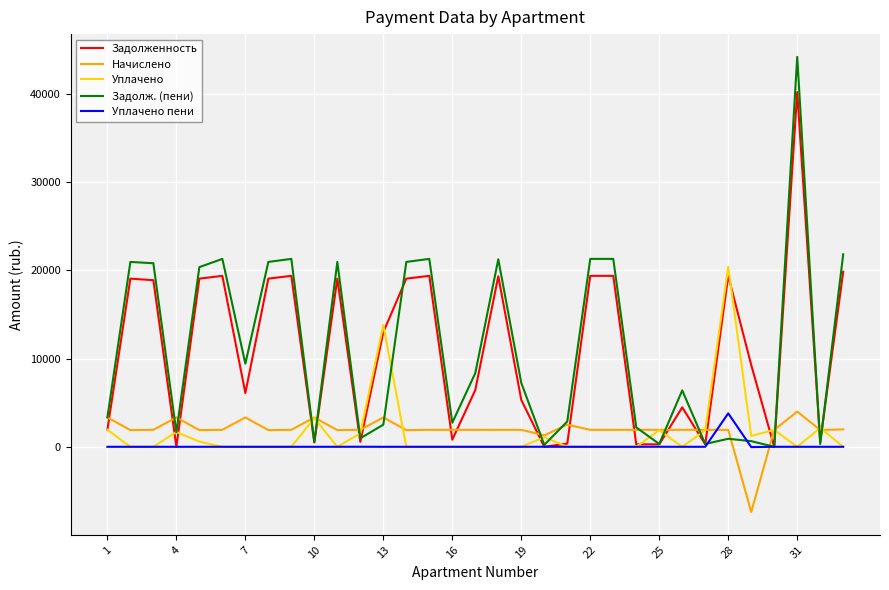

What is the minimum value shown in the chart?

-7394.3